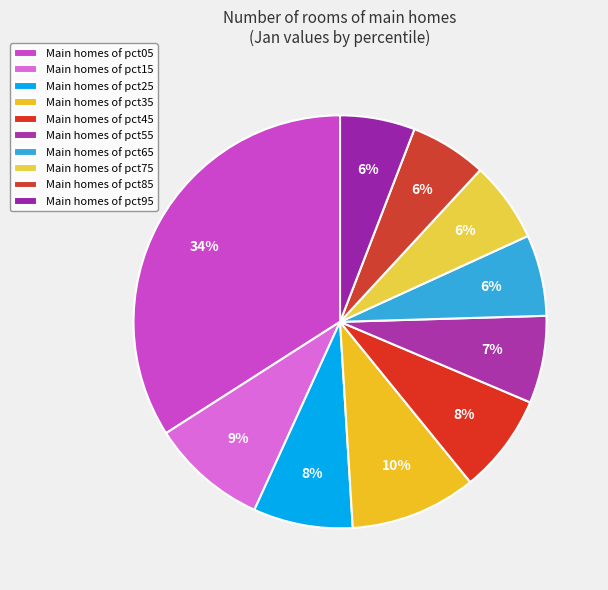

What is the largest slice in the pie chart?

pct05